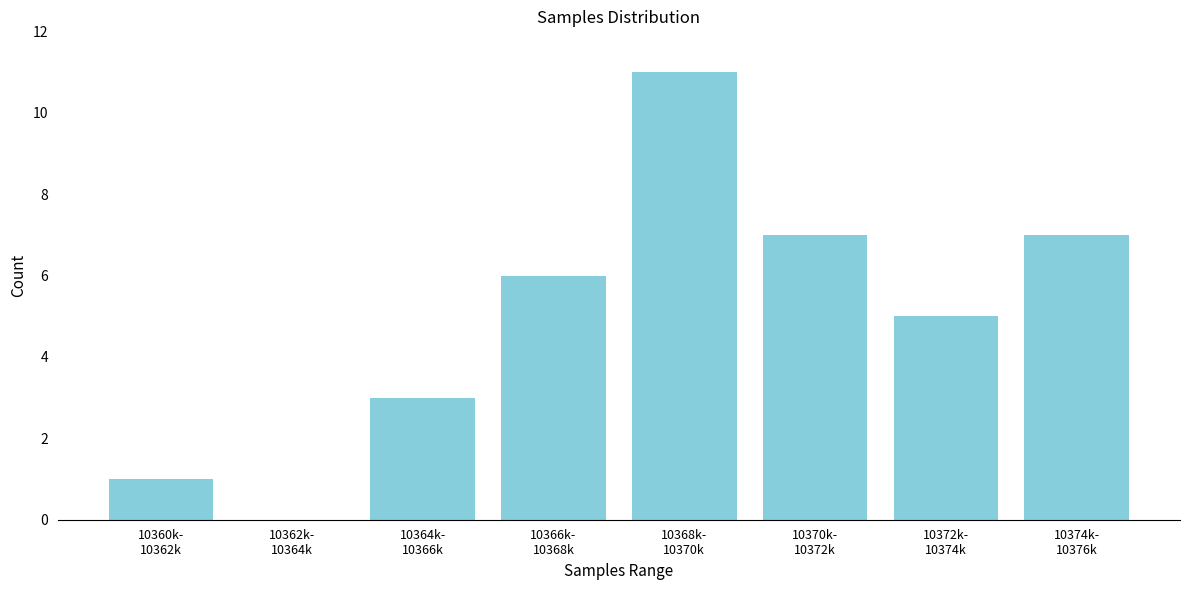

What is the maximum value shown in the chart?

11